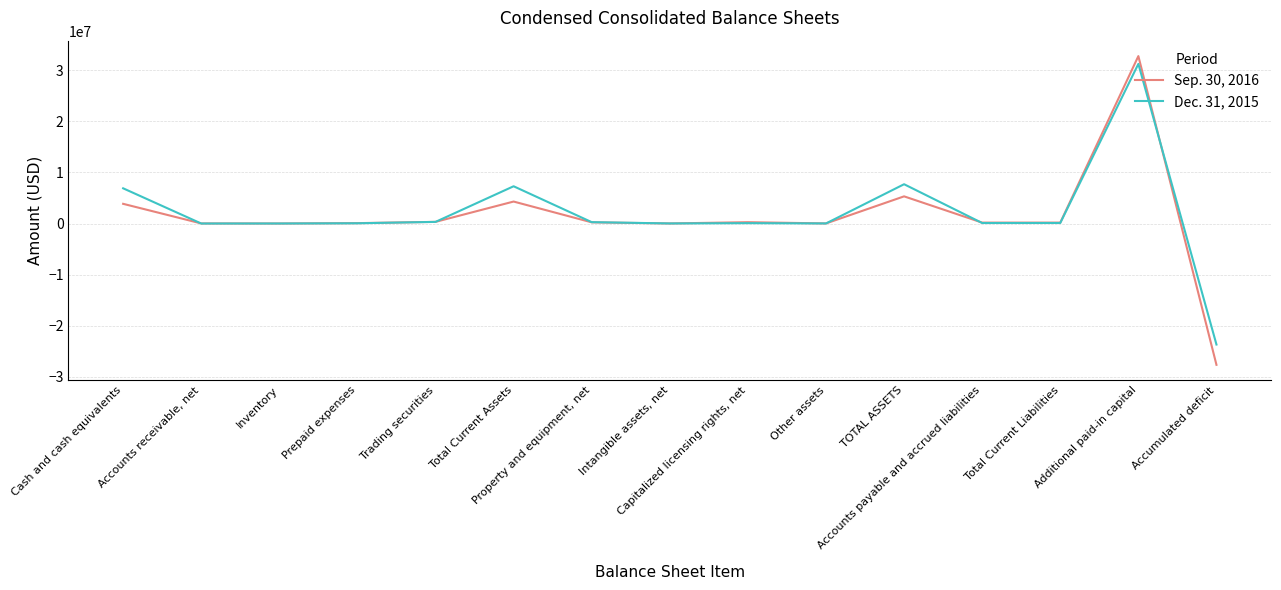

How many categories are shown in the chart?

15